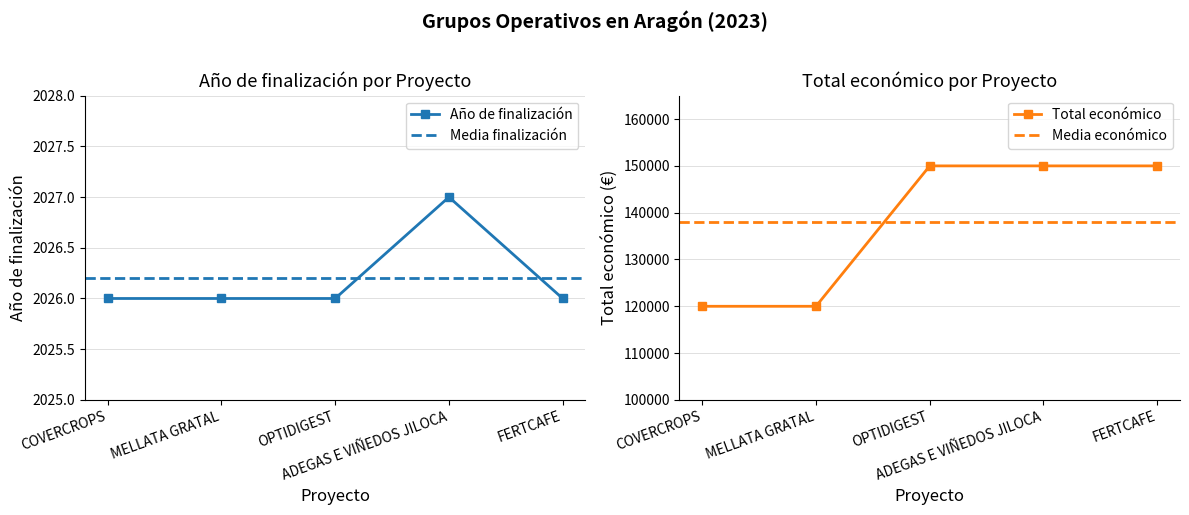

Rank the series by their average value, from highest to lowest.

Total económico, Año de finalización